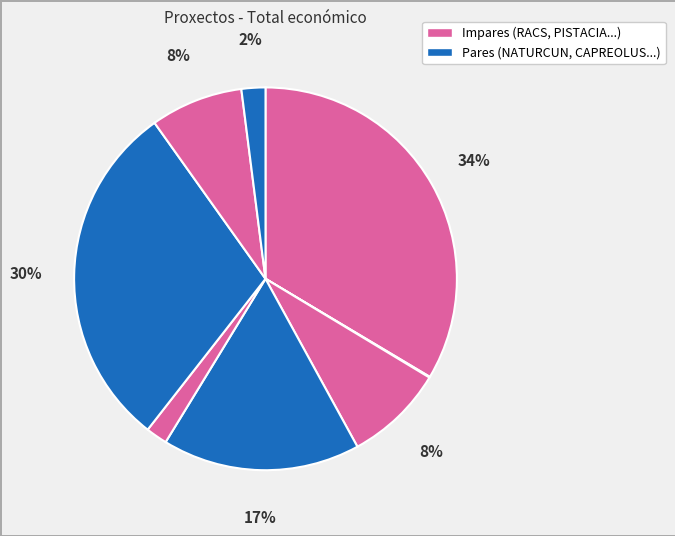

How many segments does this pie chart have?

8